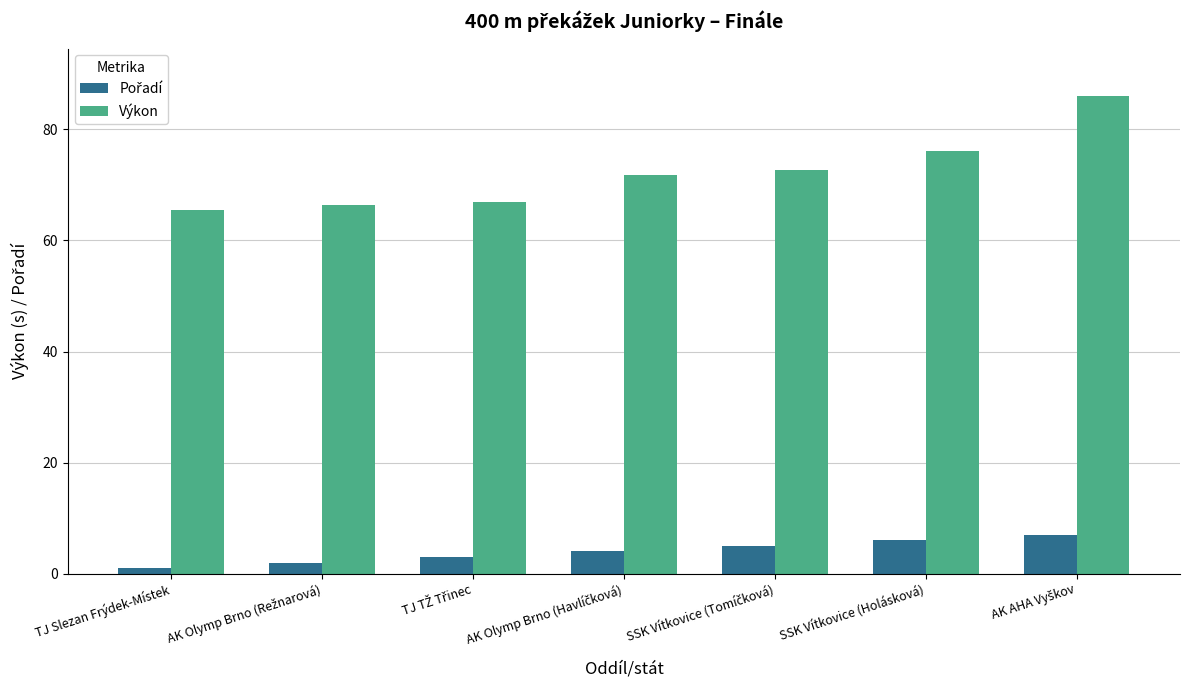

What is the total value across all series at SSK Vítkovice (Holásková)?

82.2